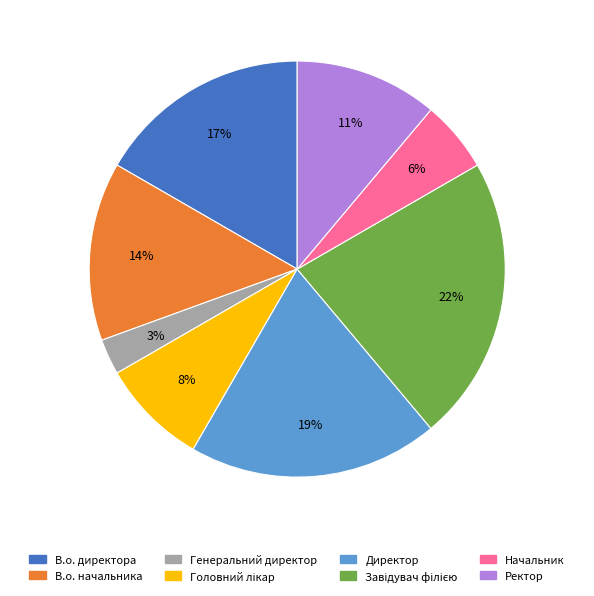

Count the number of slices in the pie.

8